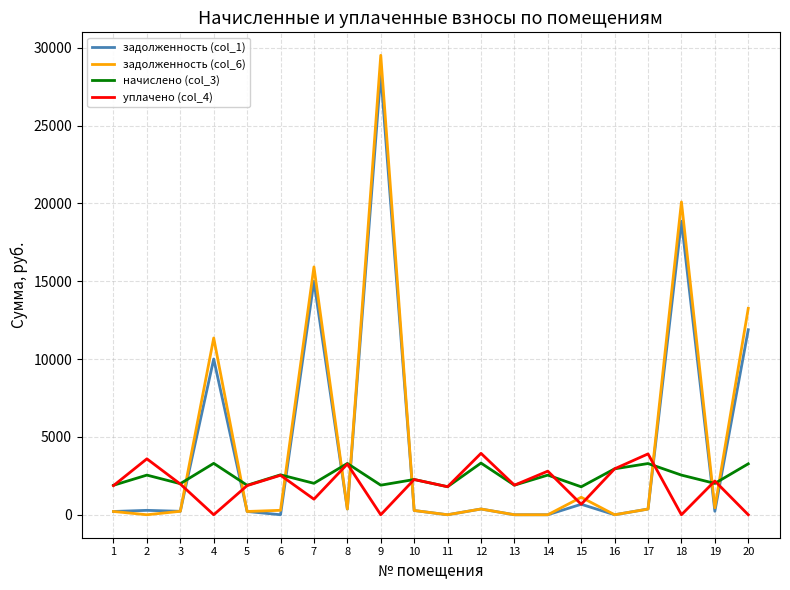

At which category is the sum across all series the highest?

9